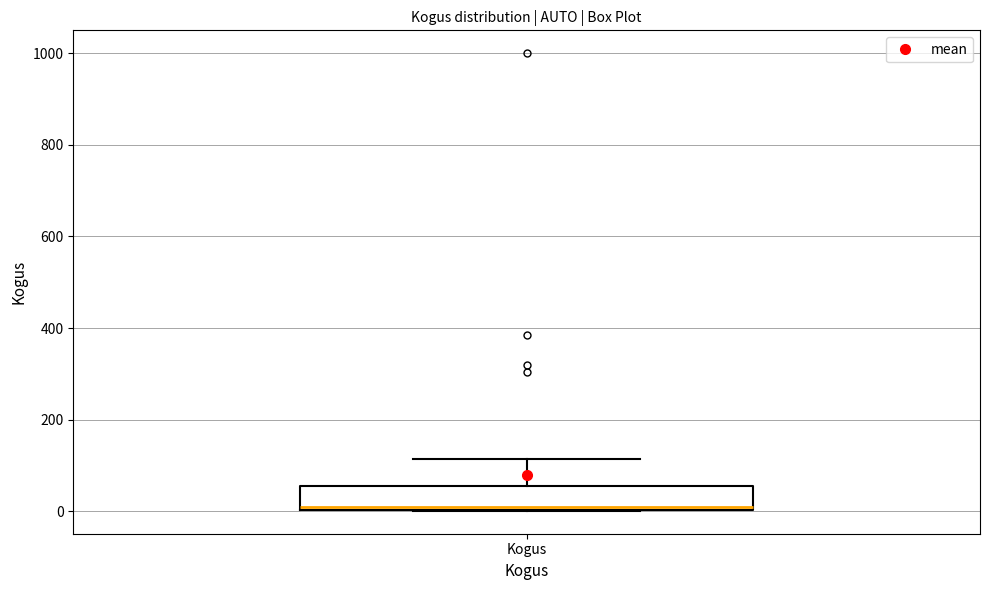

Read this box plot against the y-axis: the position of the median line, the range covered by the box, and the ends of both whiskers. The values are not printed on the chart, so give them approximately, as read against the axis.

median 20, box 0 to 60, whiskers 0 to 120